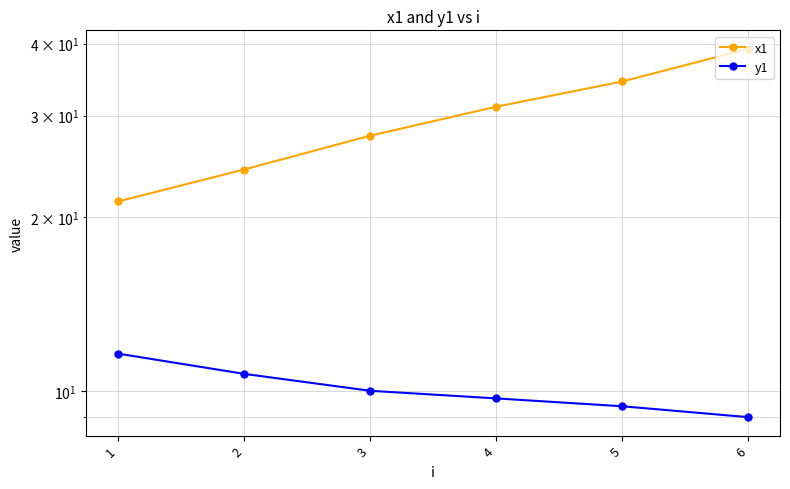

Is the value of y1 at 3 greater than the value of x1 at 5?

No